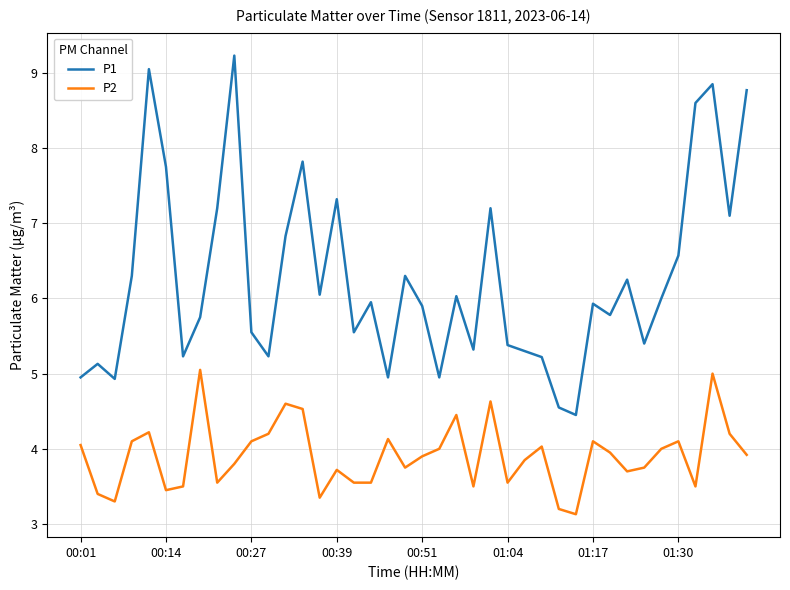

True or false: P2 and P1 intersect in this chart.

False